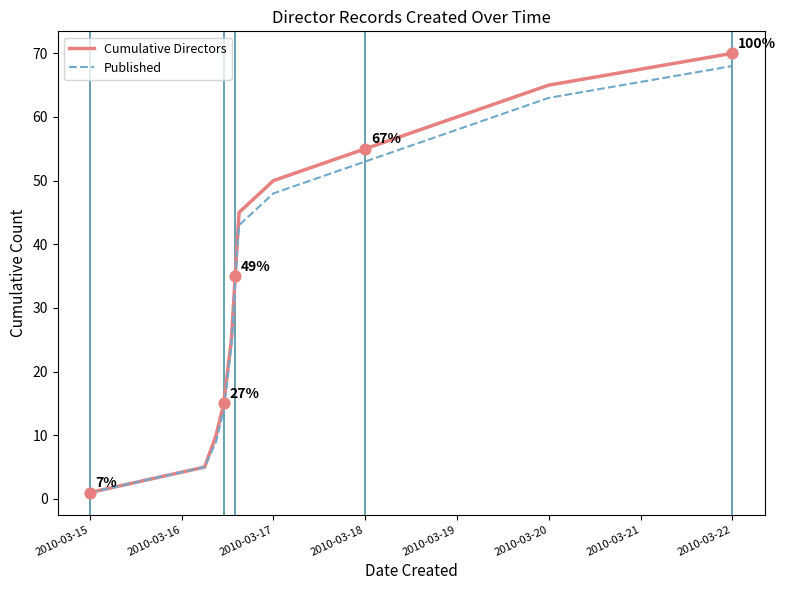

Which series has the widest spread of values?

Cumulative Directors